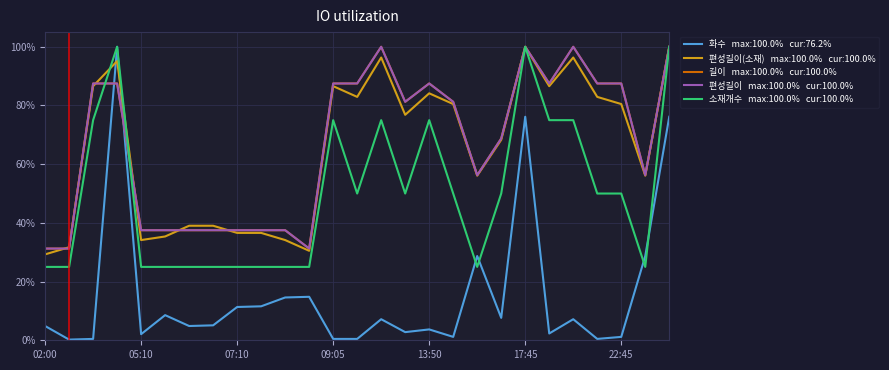

Does the chart have visible grid lines?

Yes